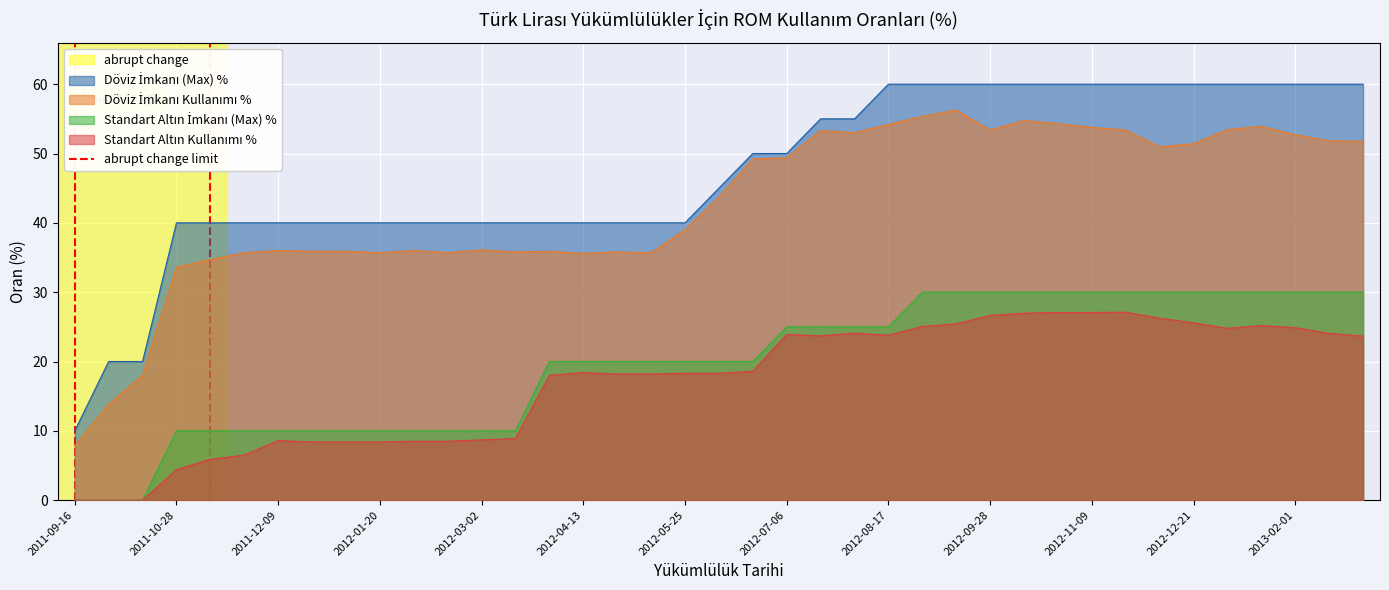

True or false: Döviz İmkanı Kullanımı % and Standart Altın Kullanımı % intersect in this chart.

False